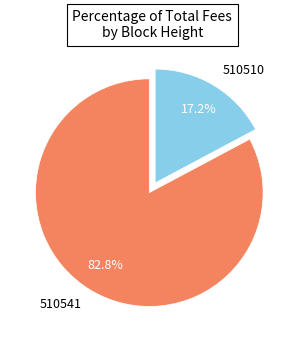

To the nearest percent, what portion does 510541 represent?

83%